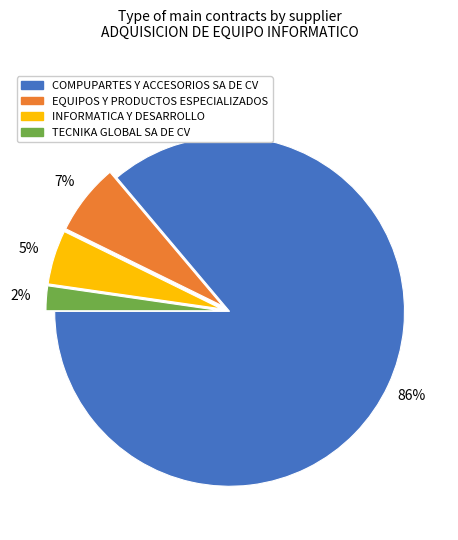

Does COMPUPARTES Y ACCESORIOS SA DE CV account for over 50% of the chart?

Yes